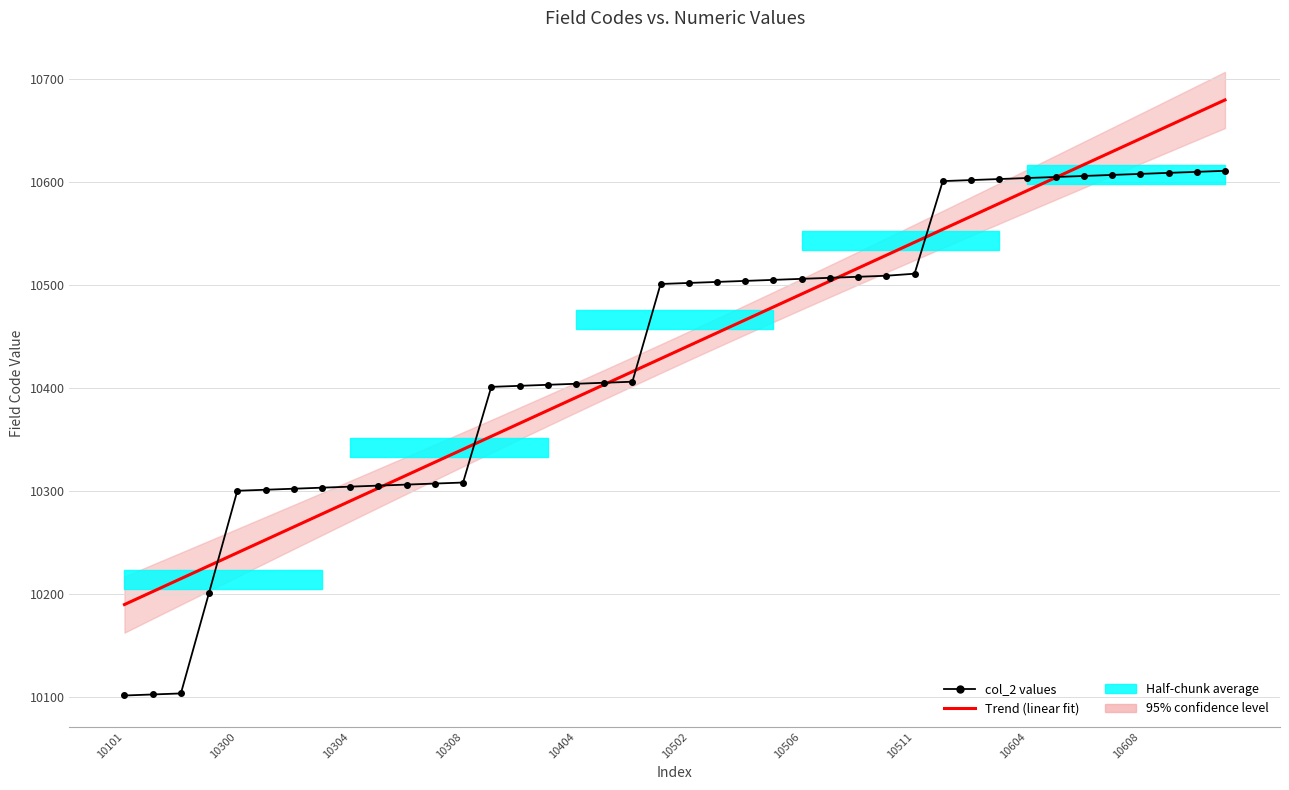

What is the sum of the Trend (linear fit) values at 29 and 39?

21234.0